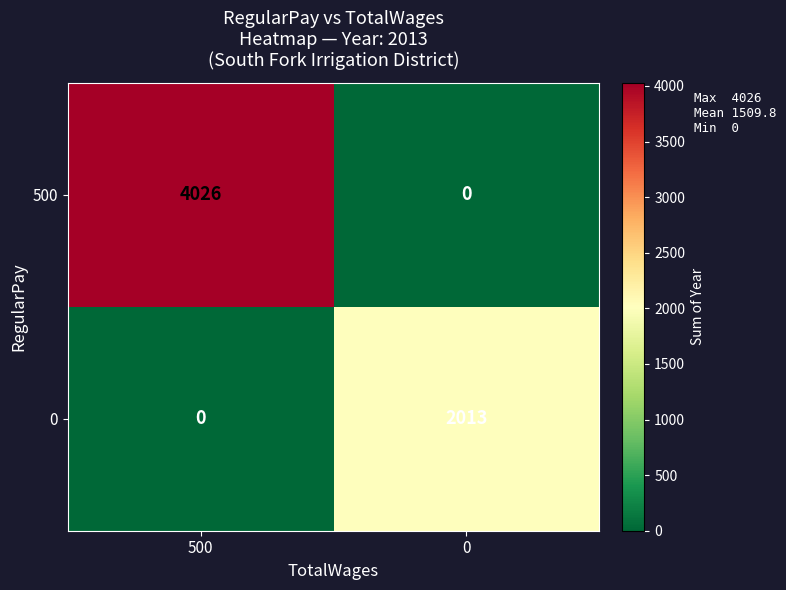

Reading left to right, list all the values displayed in this chart.

500: 500=4026	0=0
0: 500=0	0=2013